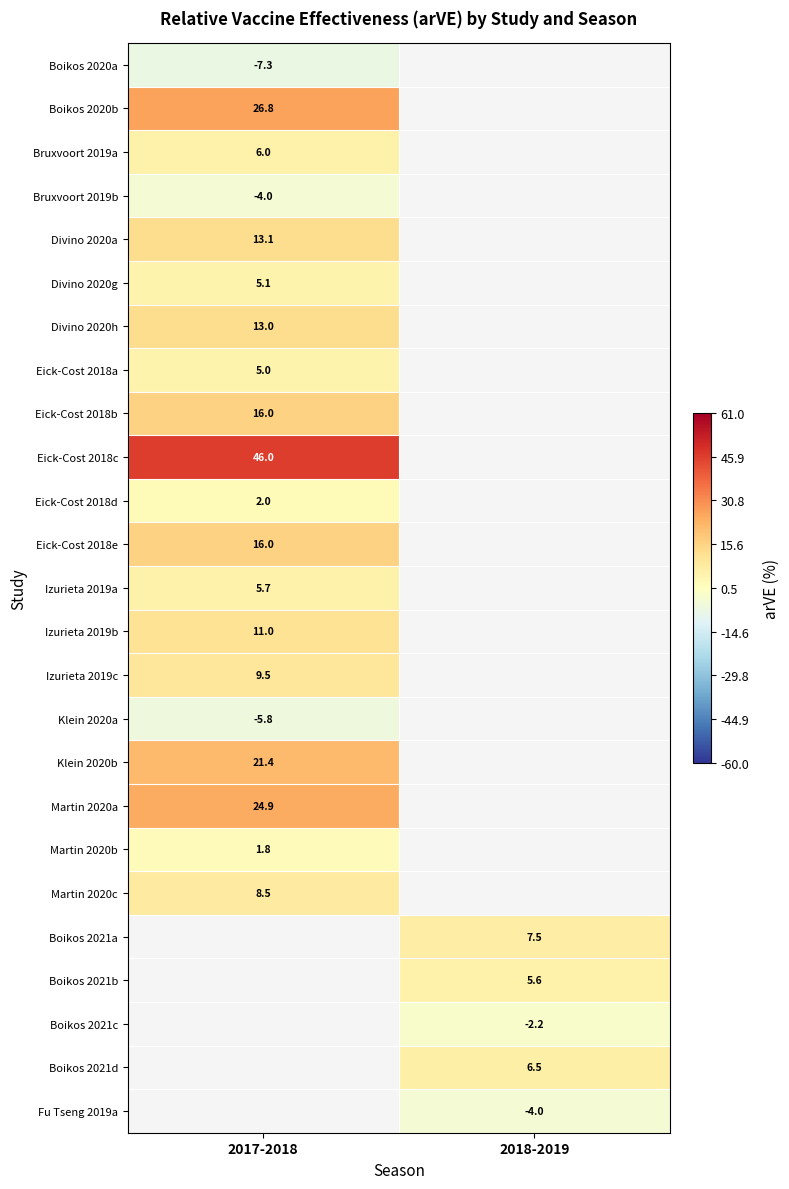

The Boikos 2020a series shows -11.8 at 2017-2018. True or false?

False